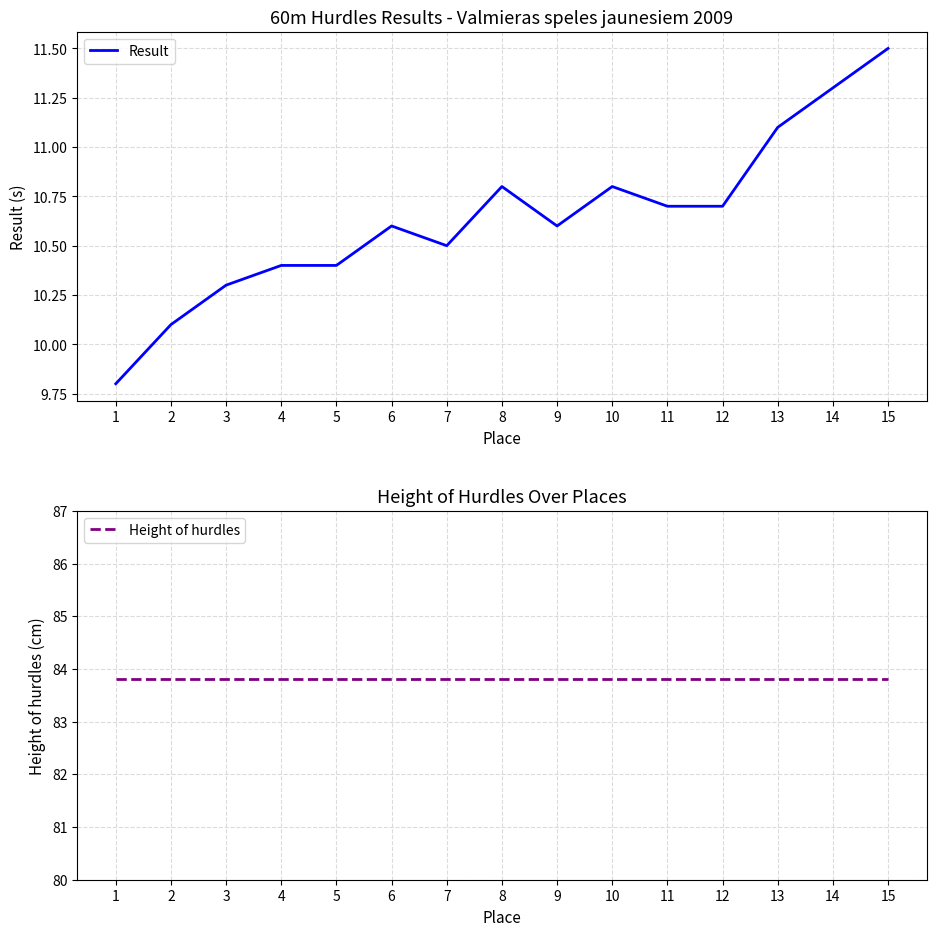

At which label does Result reach its minimum?

1